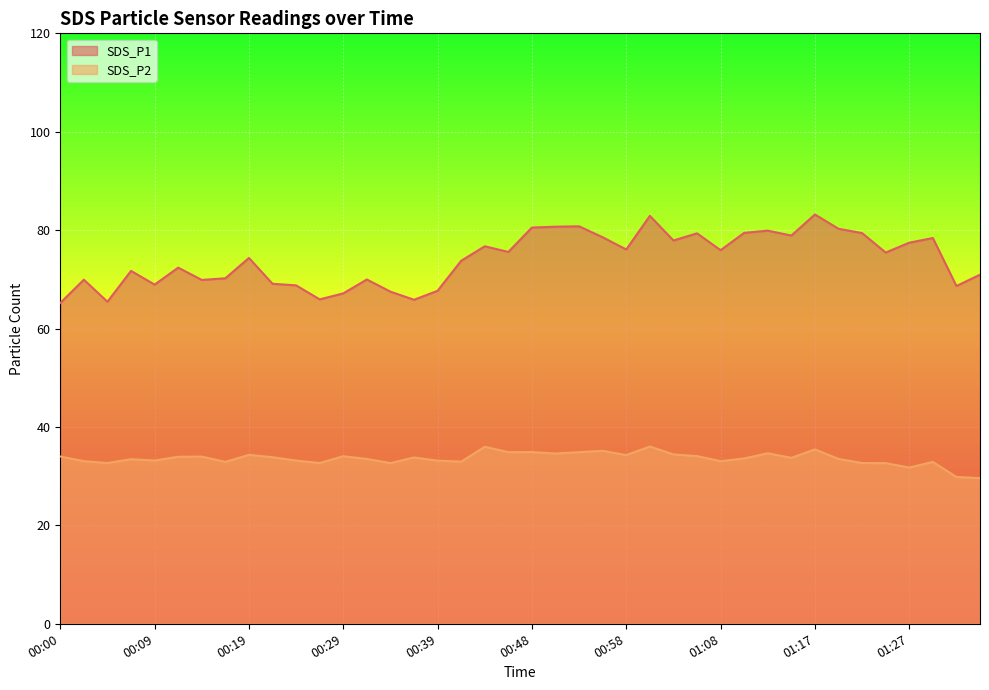

What position from the right is 01:10?

11